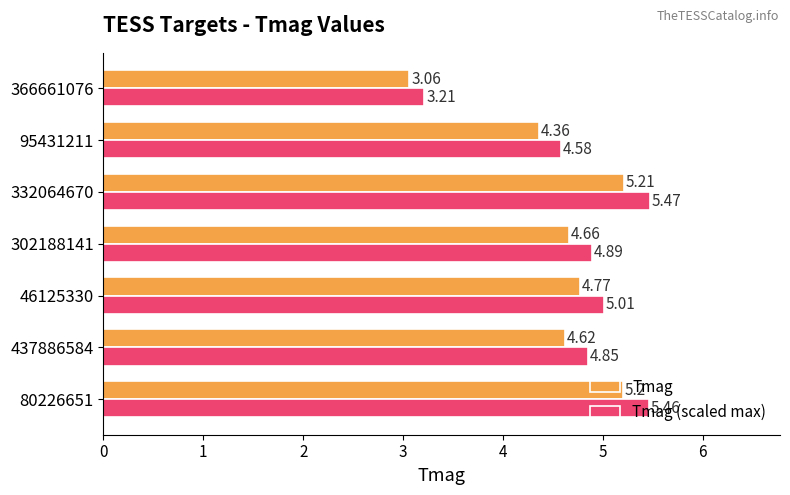

At how many categories does at least one series exceed 5?

3